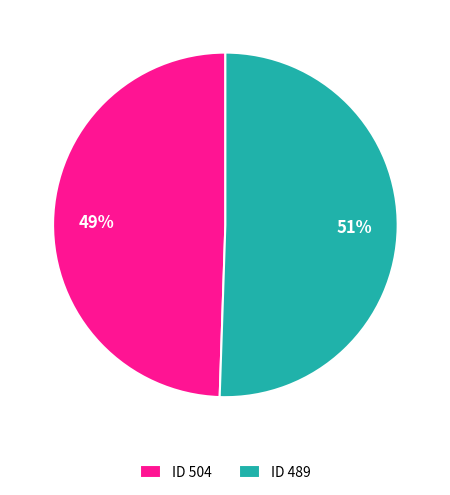

Which has a higher value, ID 489 or ID 504?

ID 489